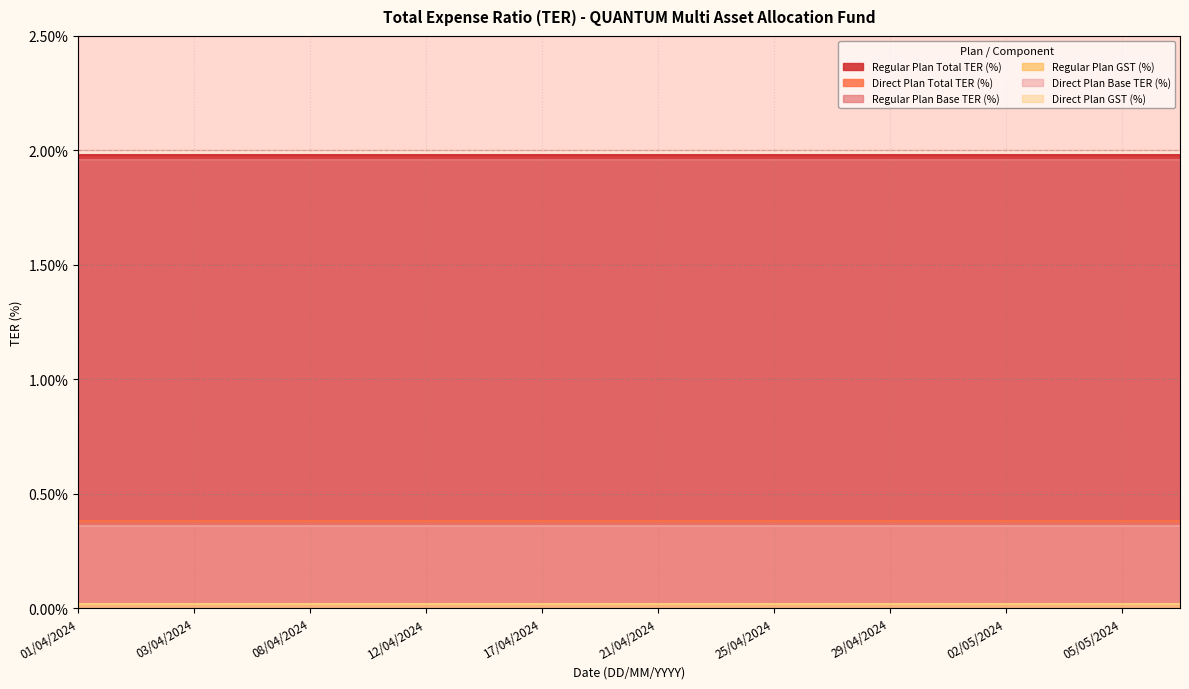

At which category is the sum across all series the highest?

01/04/2024